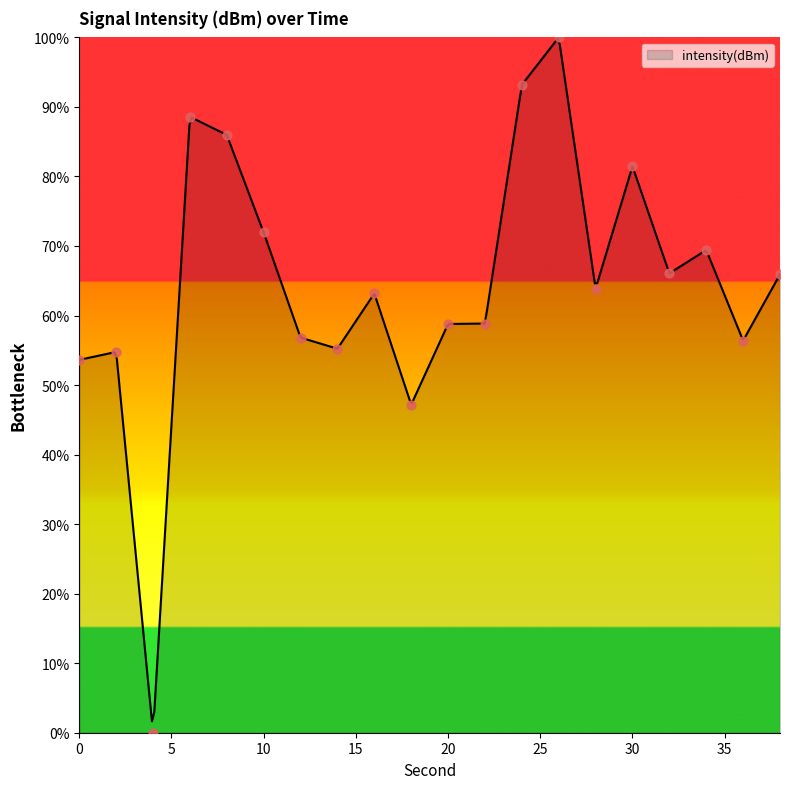

What is the change in value from 16 to 24?

+30.0